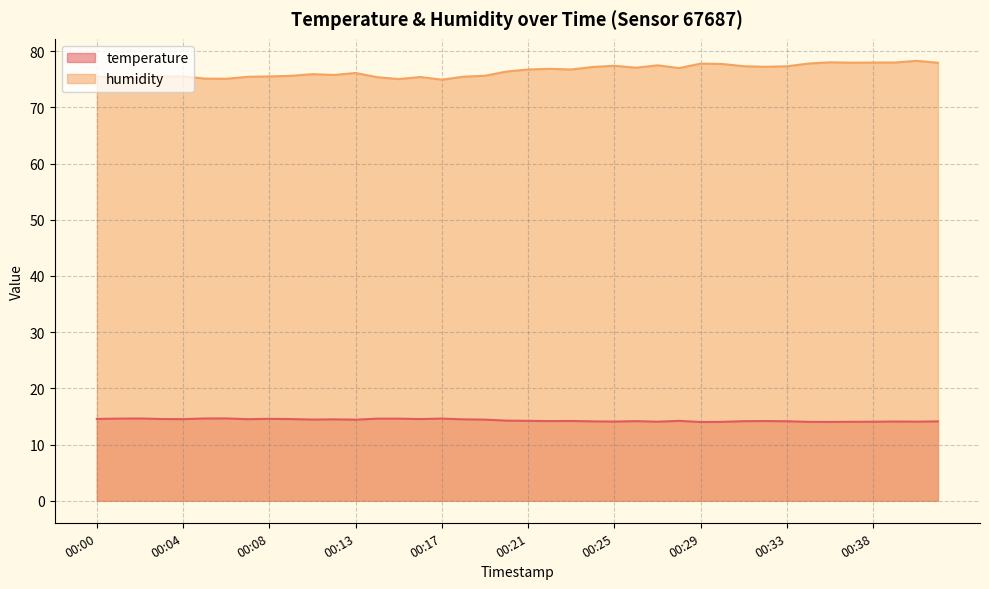

What is the difference between the highest and lowest values at 00:41?

63.8